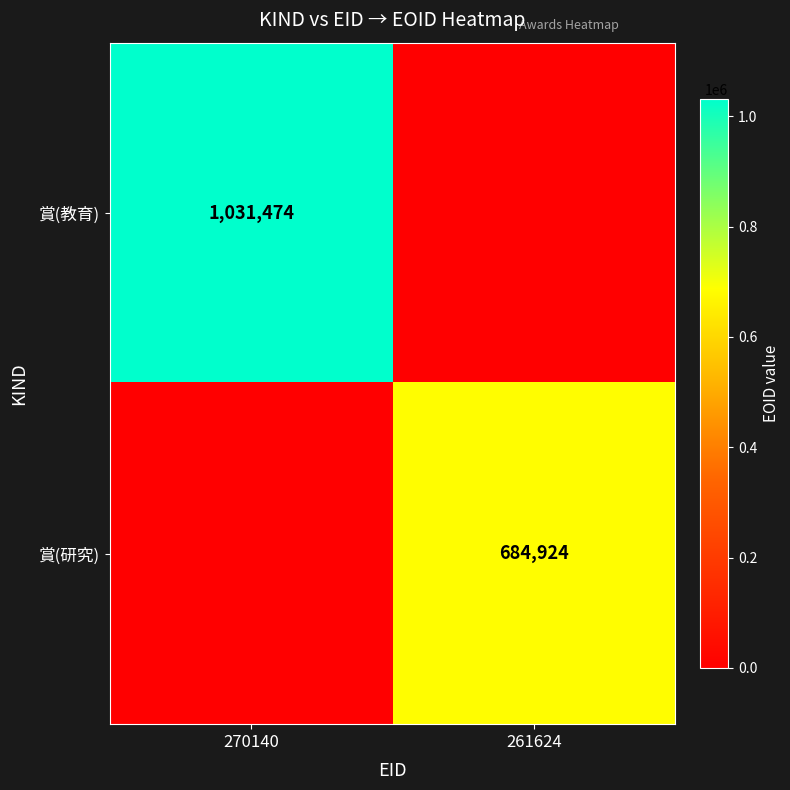

True or false: 賞(研究) has a value of 684924 at 261624.

True